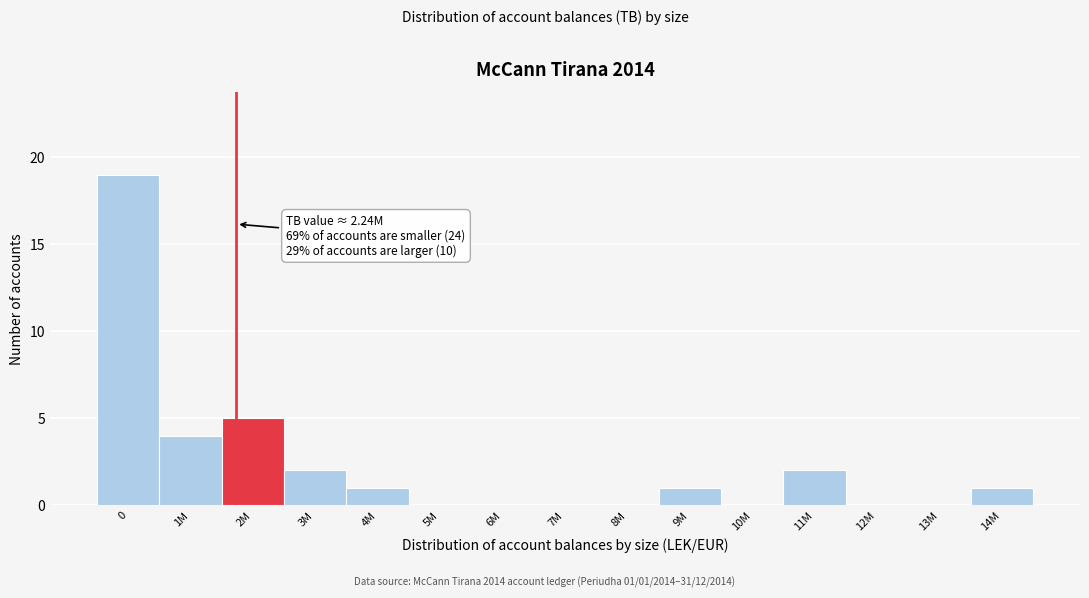

Reading left to right, transcribe all the data shown in this chart.

0=19	1M=4	2M=5	3M=2	4M=1	5M=0	6M=0	7M=0	8M=0	9M=1	10M=0	11M=2	12M=0	13M=0	14M=1